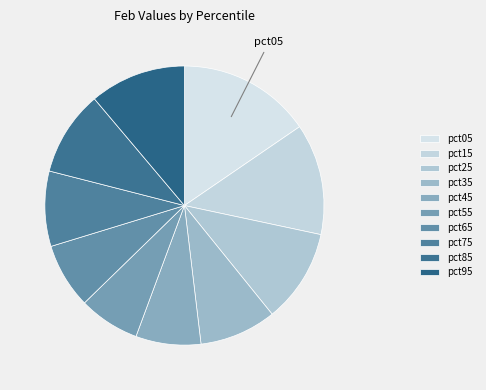

Is there a majority slice in this chart?

No